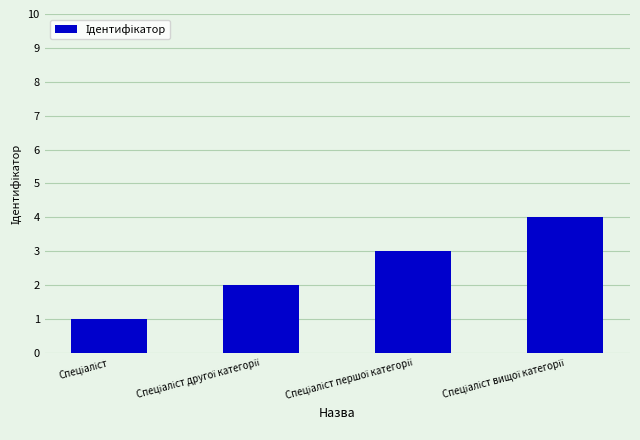

What is the difference between the maximum and minimum values?

3